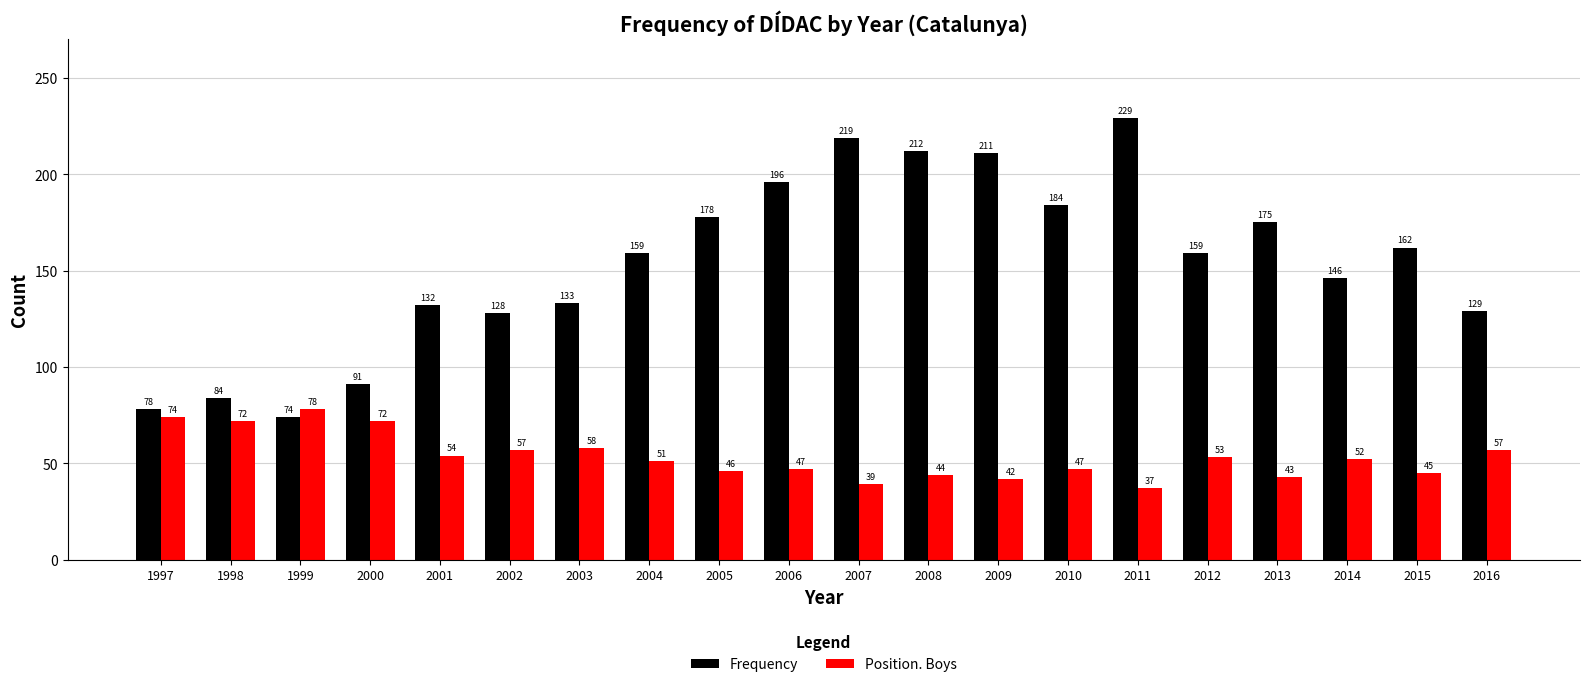

Count the number of categories in the chart.

20